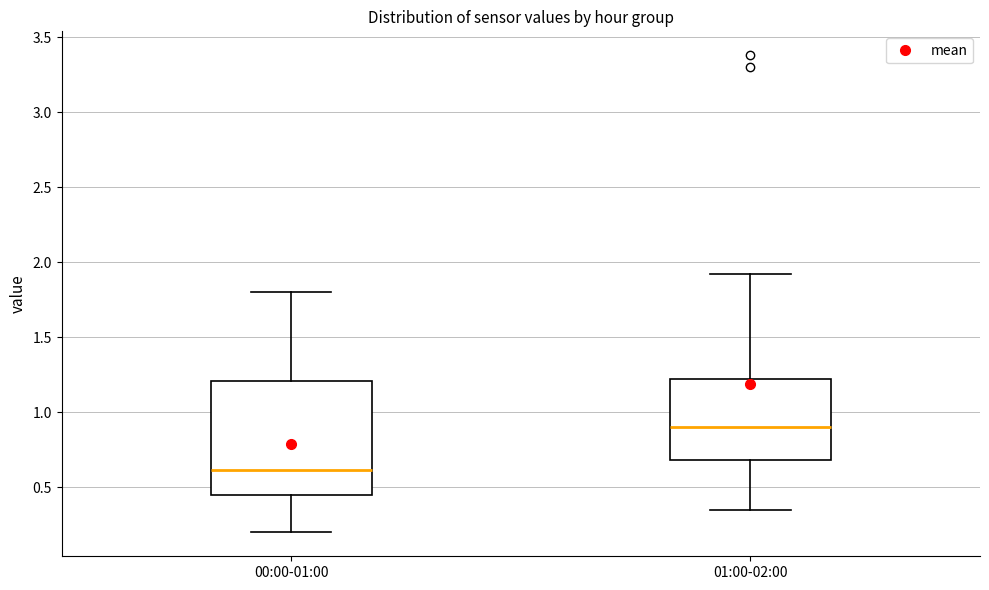

Reading left to right, transcribe this box plot: for each box, give where its median line is, the range the box spans, and where its two whiskers end, as read against the y-axis. The values are not printed on the chart, so give them approximately, as read against the axis.

00:00-01:00: median 0.60, box 0.45 to 1.20, whiskers 0.20 to 1.80
01:00-02:00: median 0.90, box 0.70 to 1.25, whiskers 0.35 to 1.90